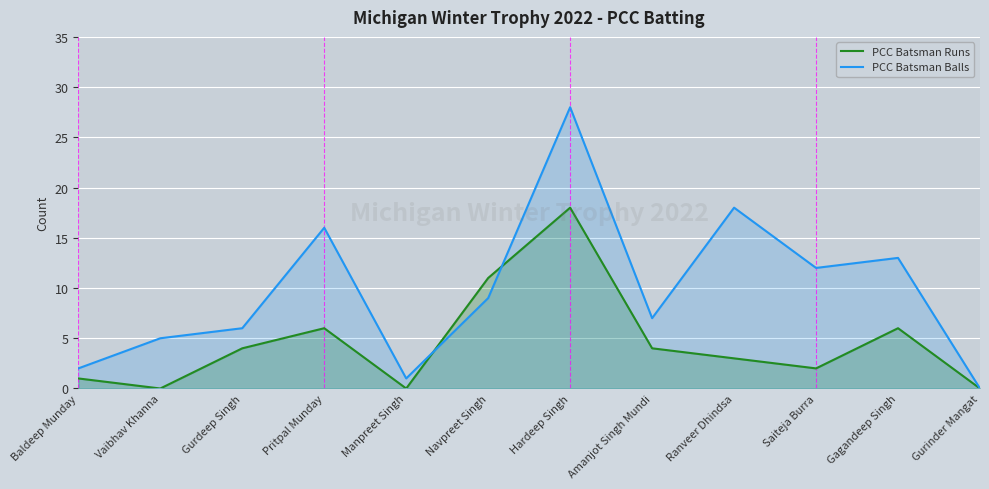

List the series in order of their peak value, highest first.

PCC Batsman Balls, PCC Batsman Runs